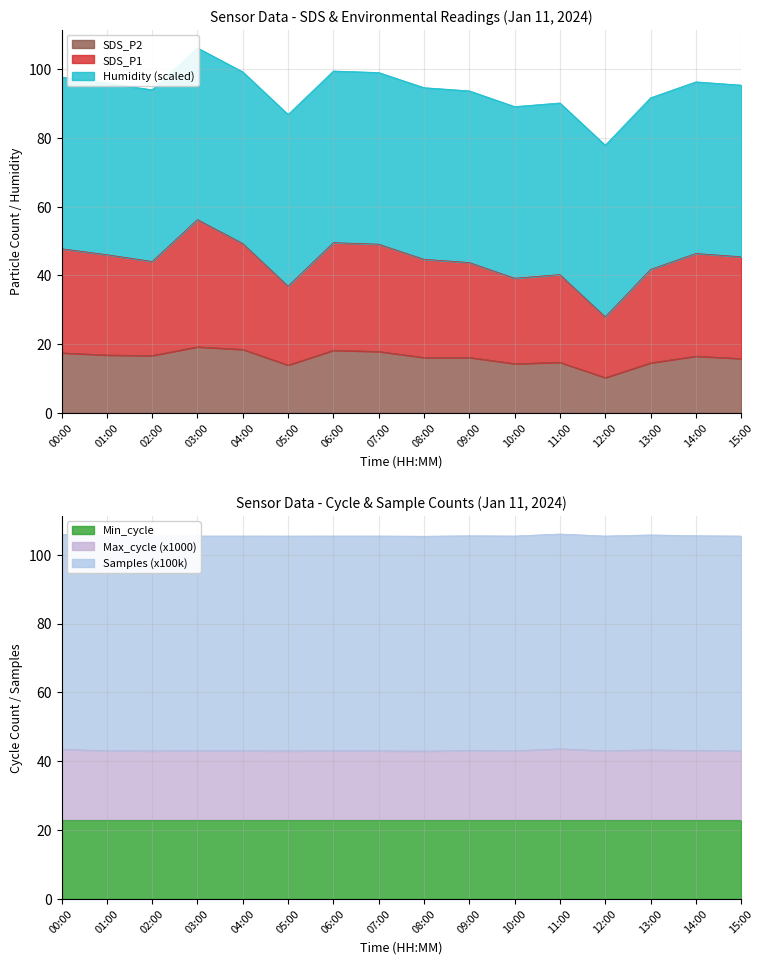

Does the chart have visible grid lines?

Yes